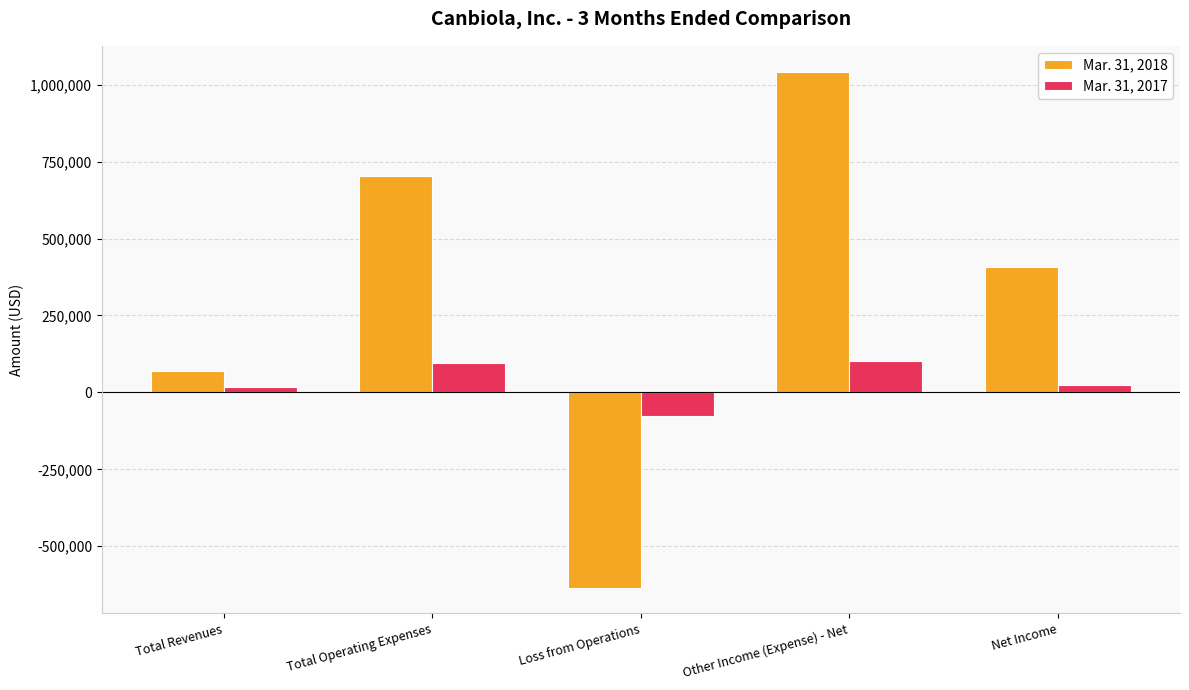

What is the minimum value shown in the chart?

-634691